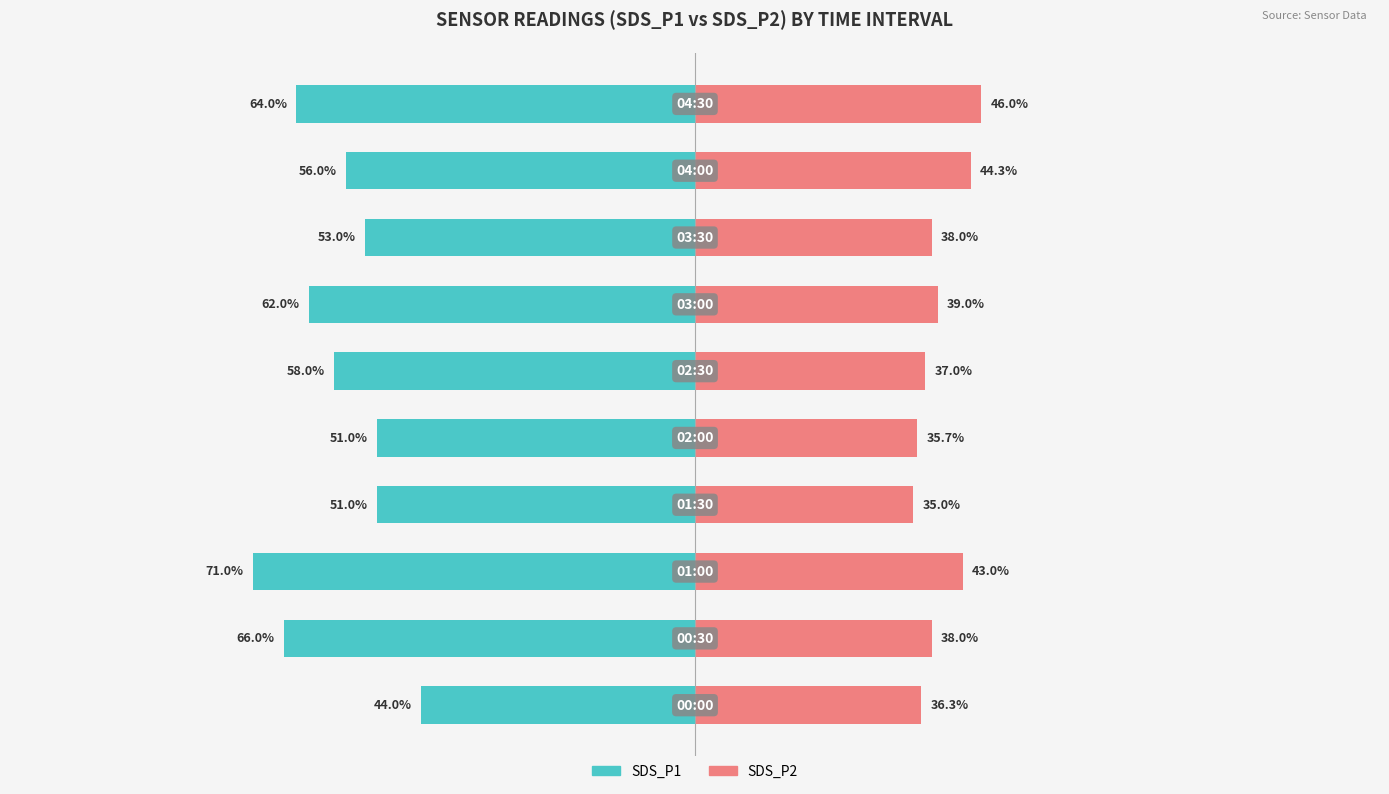

True or false: SDS_P1 has a value of -86.0 at 25.

False